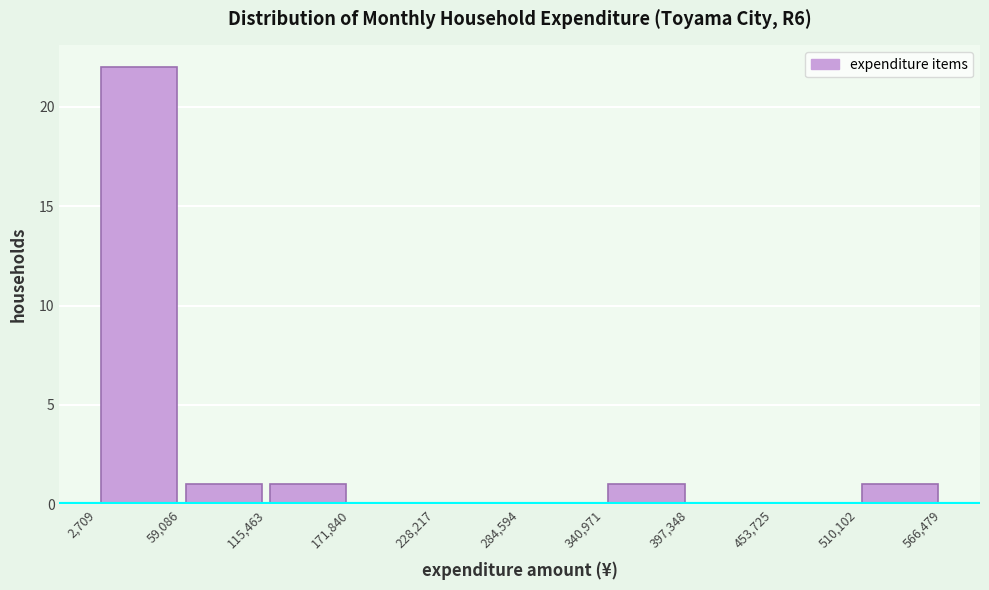

Reading left to right, list every bar in this chart as the range it spans on the x-axis followed by its height. The values are not printed on the chart, so give them approximately, as read against the axis.

2,709 to 59,086: 22
59,086 to 115,463: 1
115,463 to 171,840: 1
171,840 to 228,217: 0
228,217 to 284,594: 0
284,594 to 340,971: 0
340,971 to 397,348: 1
397,348 to 453,725: 0
453,725 to 510,102: 0
510,102 to 566,479: 1